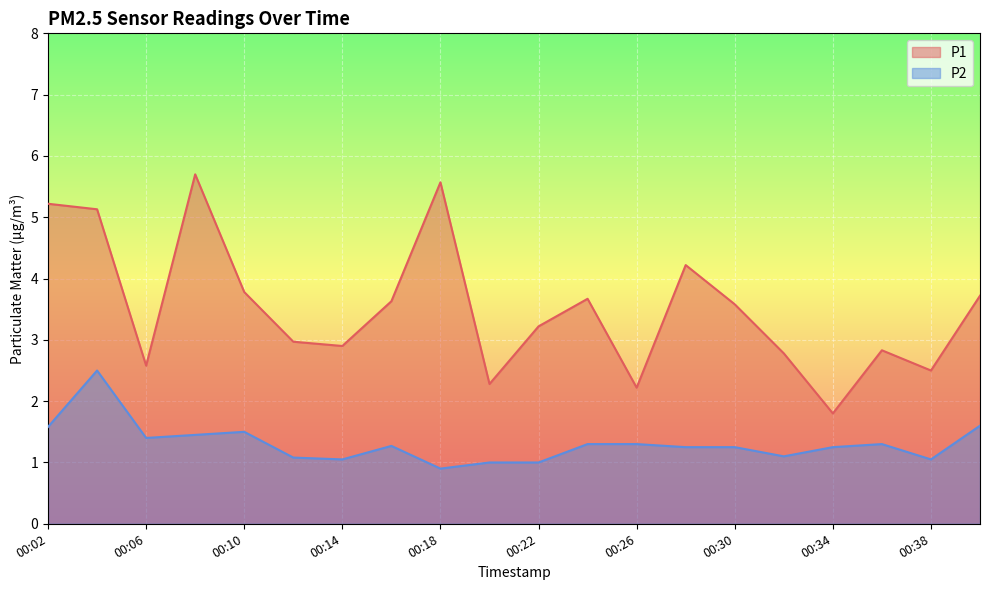

Count the number of data series in this chart.

2